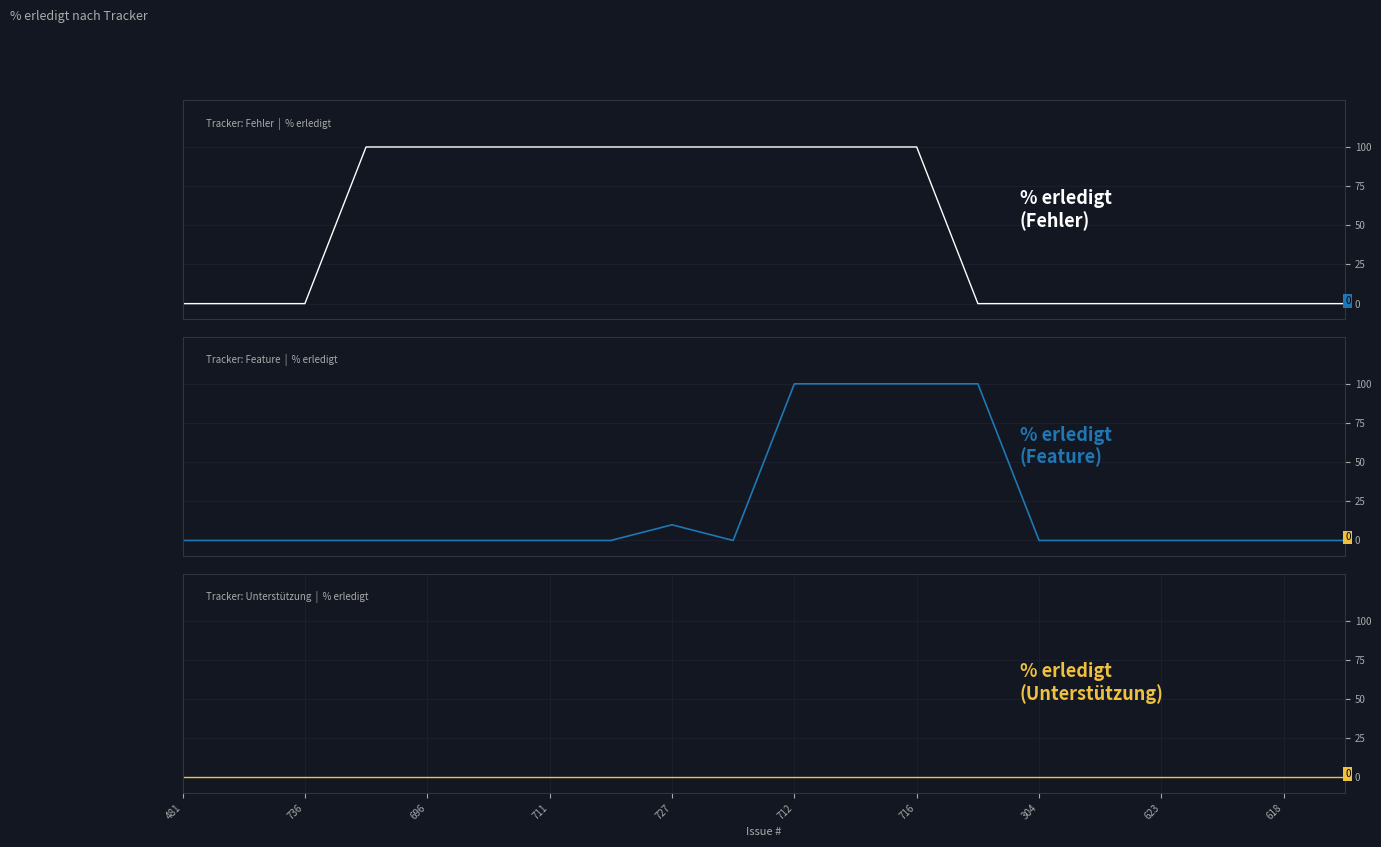

How many lines are shown in the chart?

3